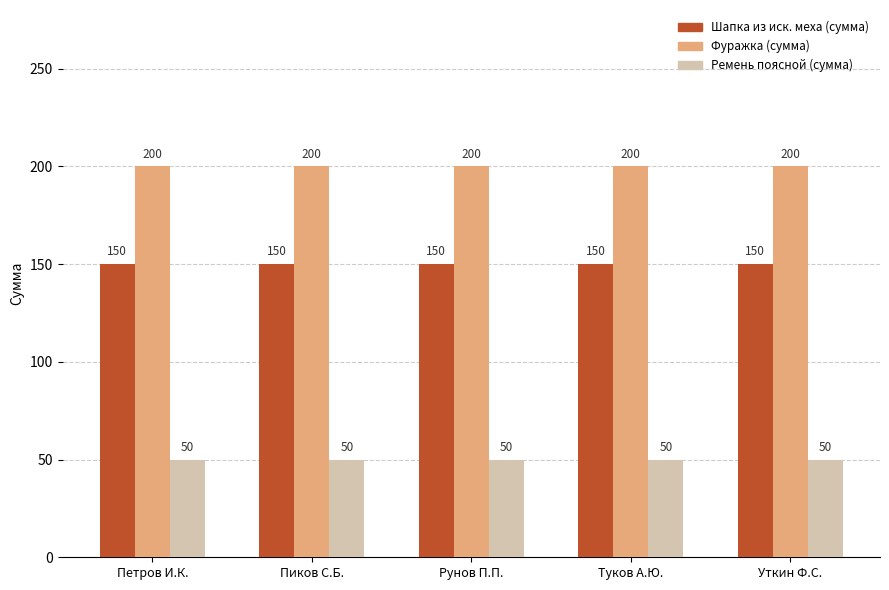

What is the label of the 3rd bar from the left?

Рунов П.П.